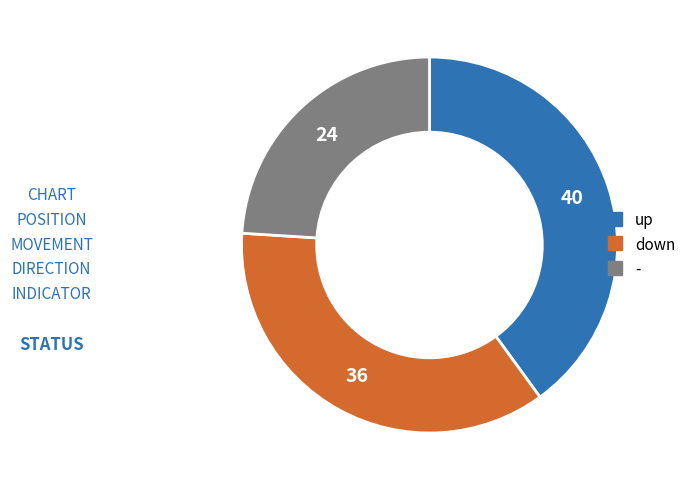

Rank the categories by value from lowest to highest.

-, down, up